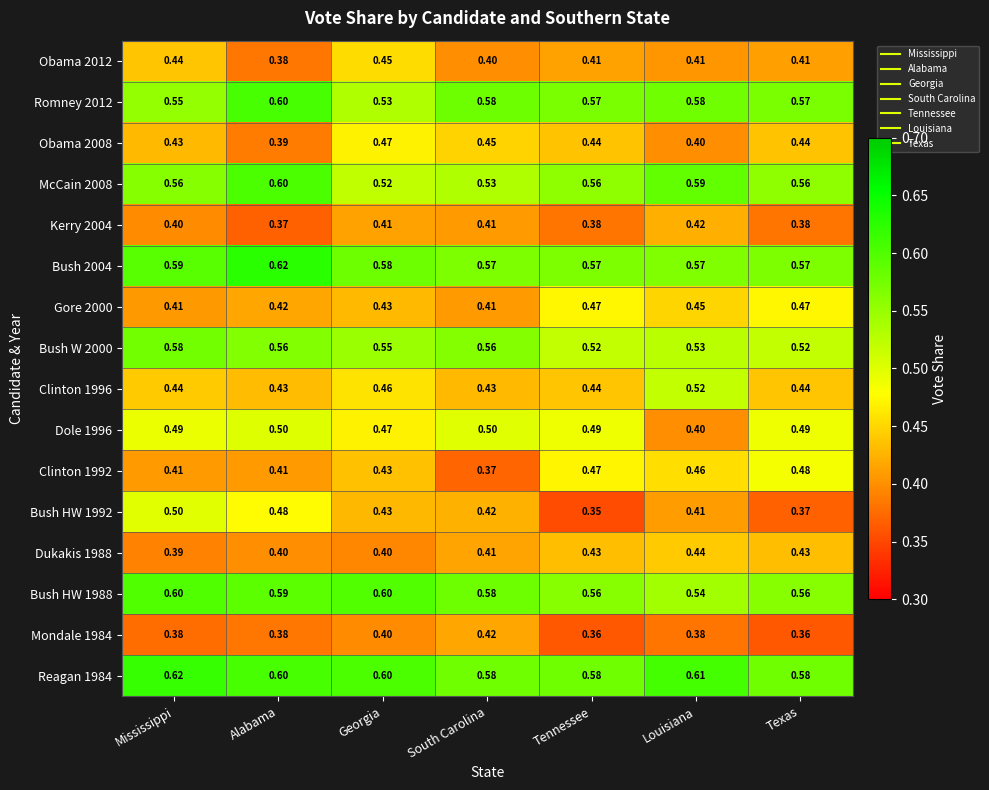

At which label is Obama 2008 closest to 0?

Alabama